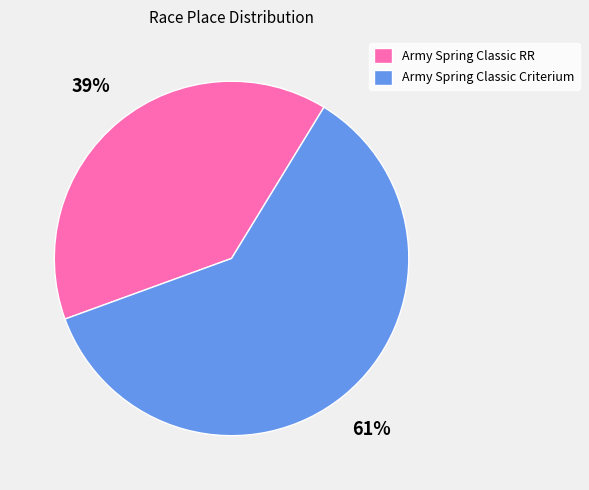

Which slice represents more than half of the pie?

Army Spring Classic Criterium